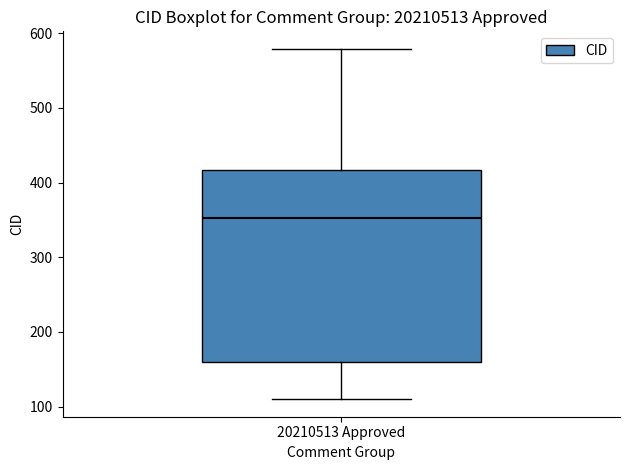

Where is the upper edge of the box for 20210513 Approved on the y-axis? The values are not printed on the chart, so give them approximately, as read against the axis.

420